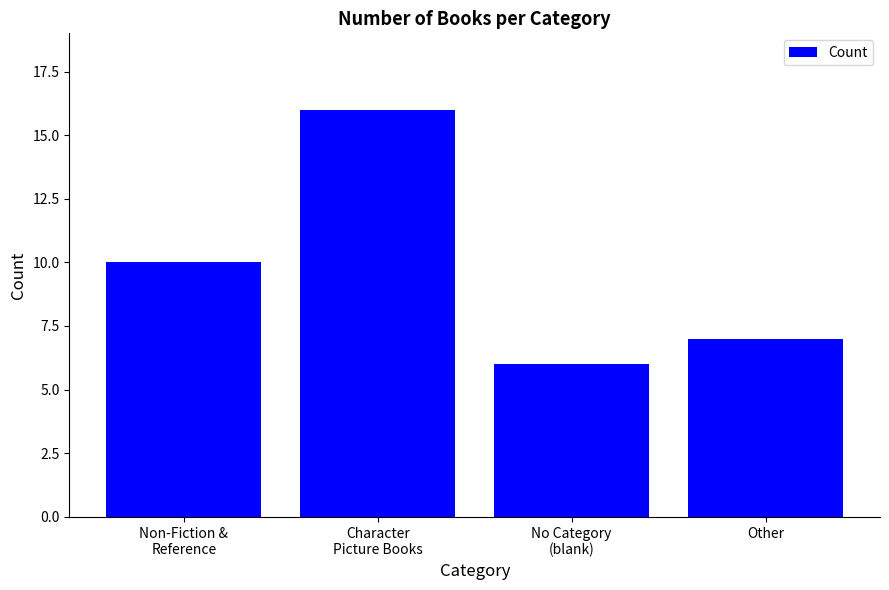

What is the average value?

10